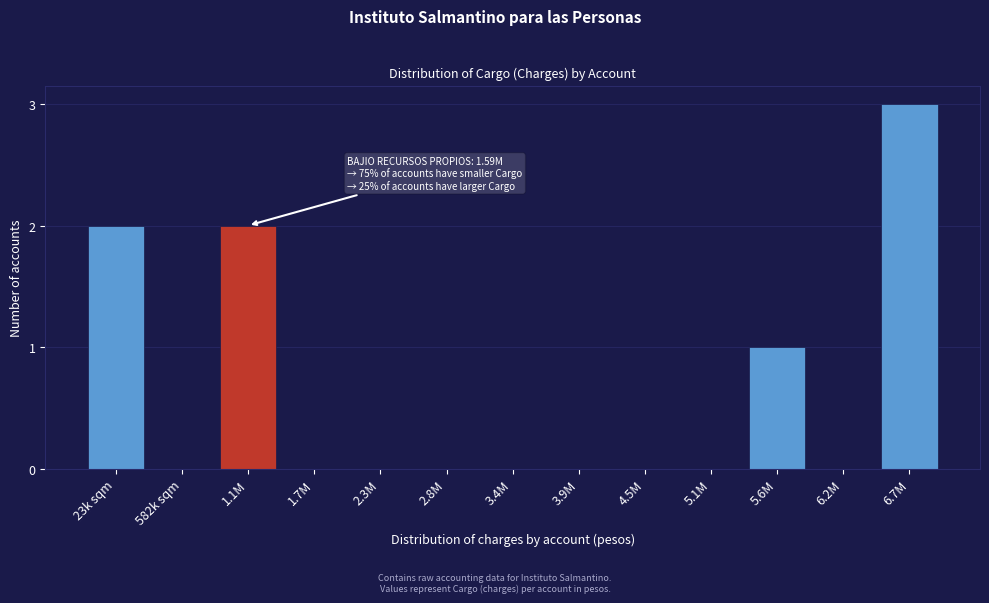

Reading right to left, extract all data points from this chart.

6.7M=3	6.2M=0	5.6M=1	5.1M=0	4.5M=0	3.9M=0	3.4M=0	2.8M=0	2.3M=0	1.7M=0	1.1M=2	582k sqm=0	23k sqm=2